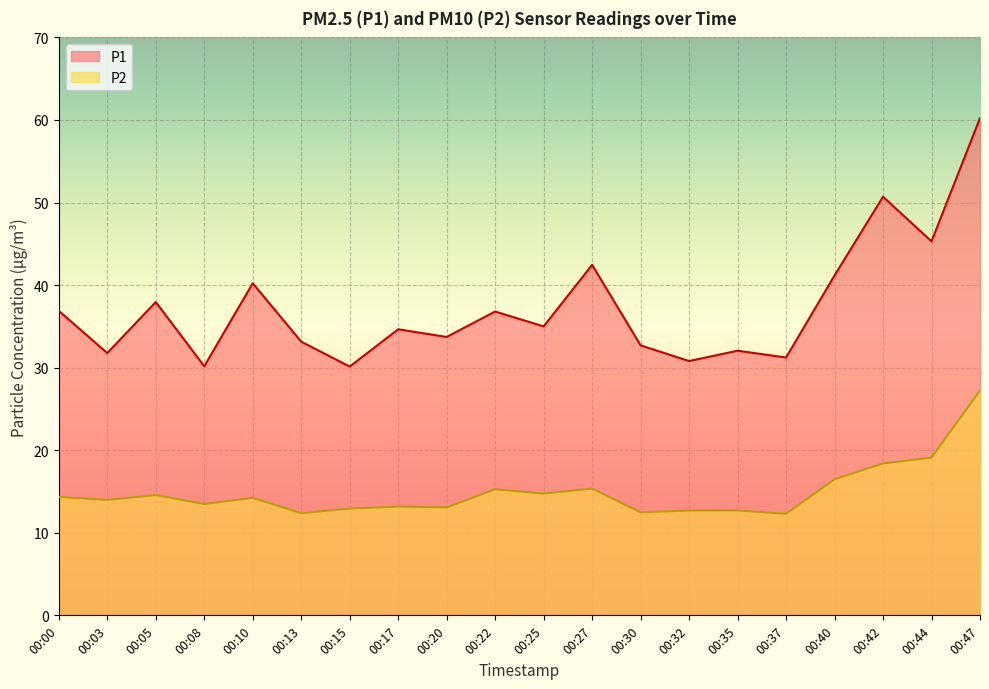

What is the sum of all P2 values?

298.9